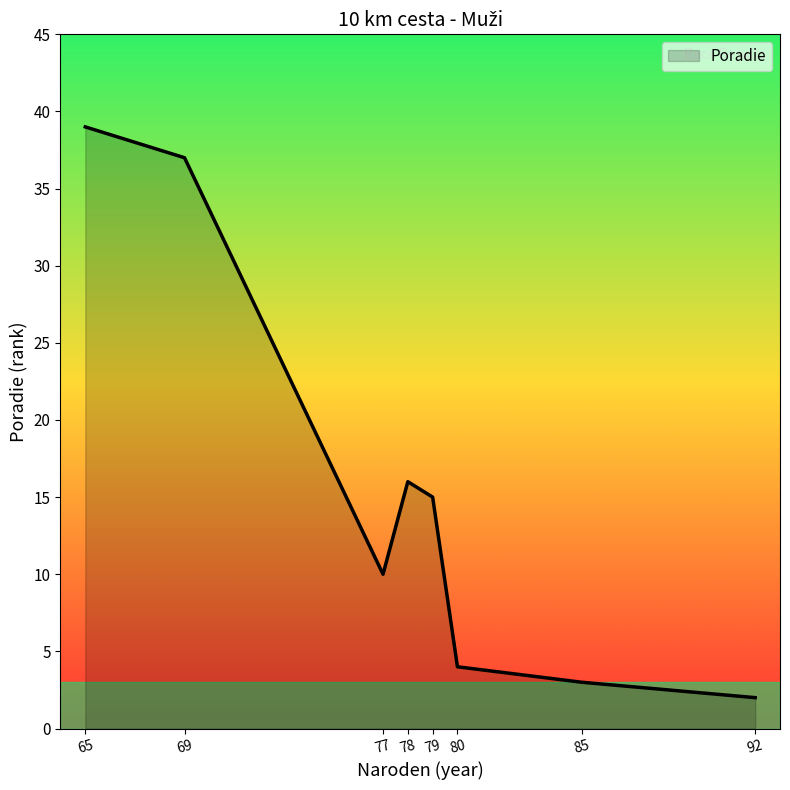

How many distinct data groups are displayed?

1